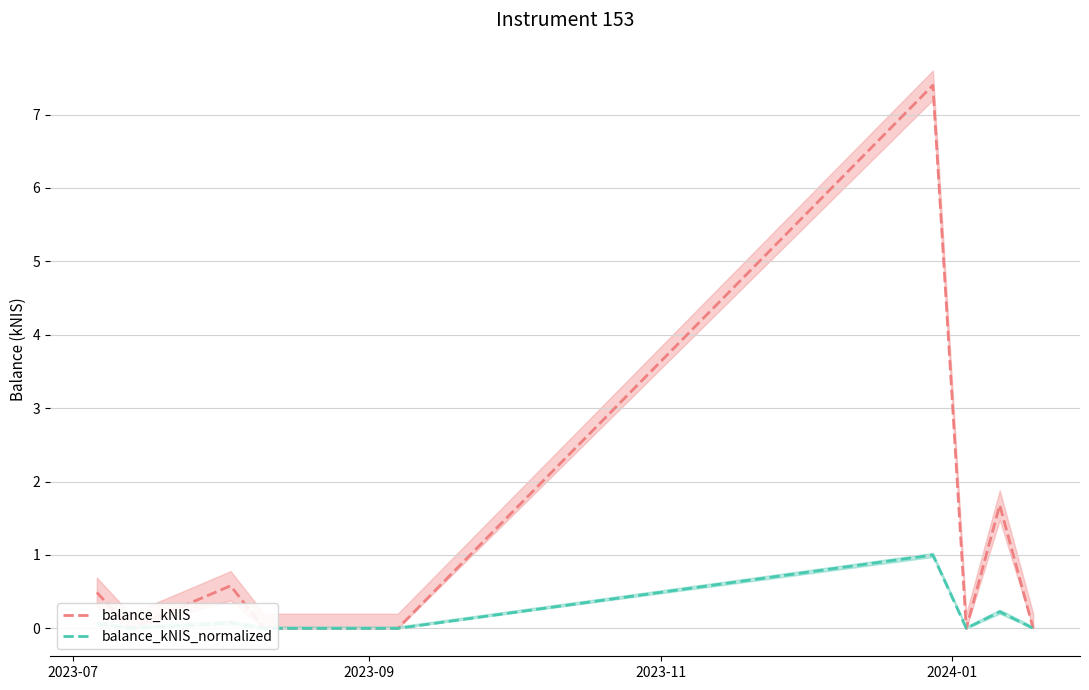

At which label is balance_kNIS_normalized closest to 0?

2023-09